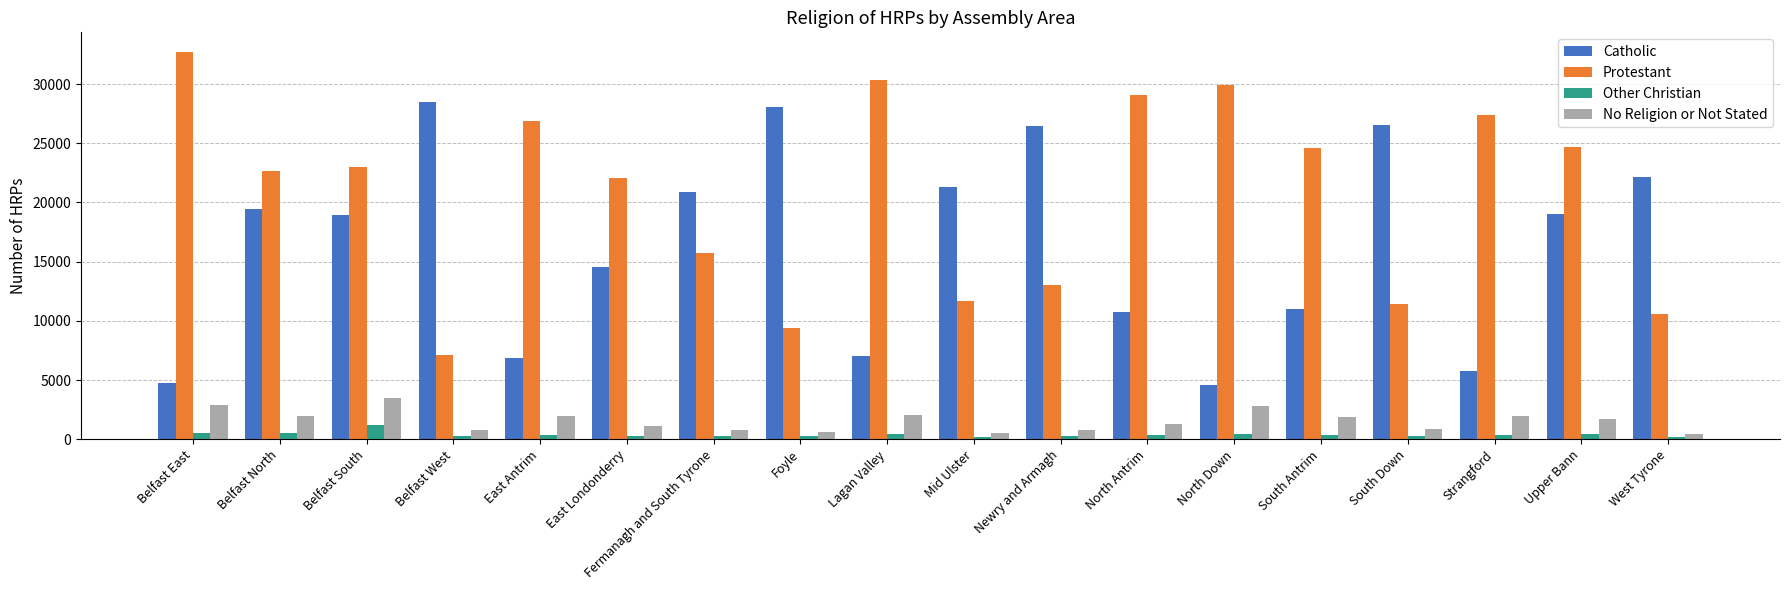

What is the sum of all Other Christian values?

6654